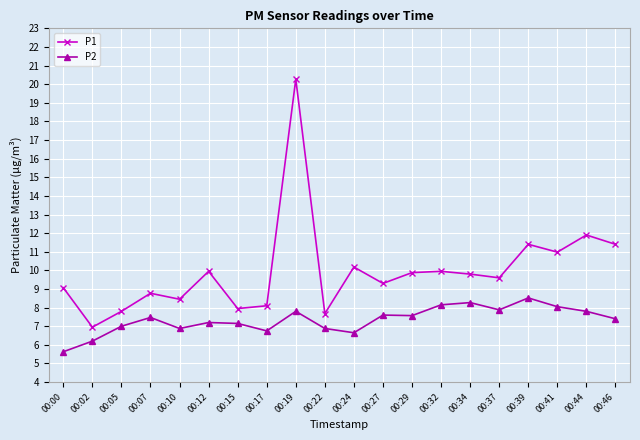

Which series has the widest spread of values?

P1